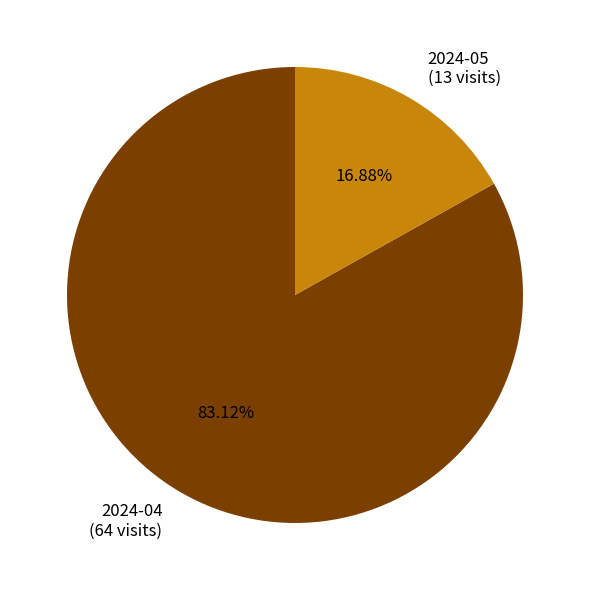

Between 2024-05 (13 visits) and 2024-04 (64 visits), which is larger?

2024-04 (64 visits)